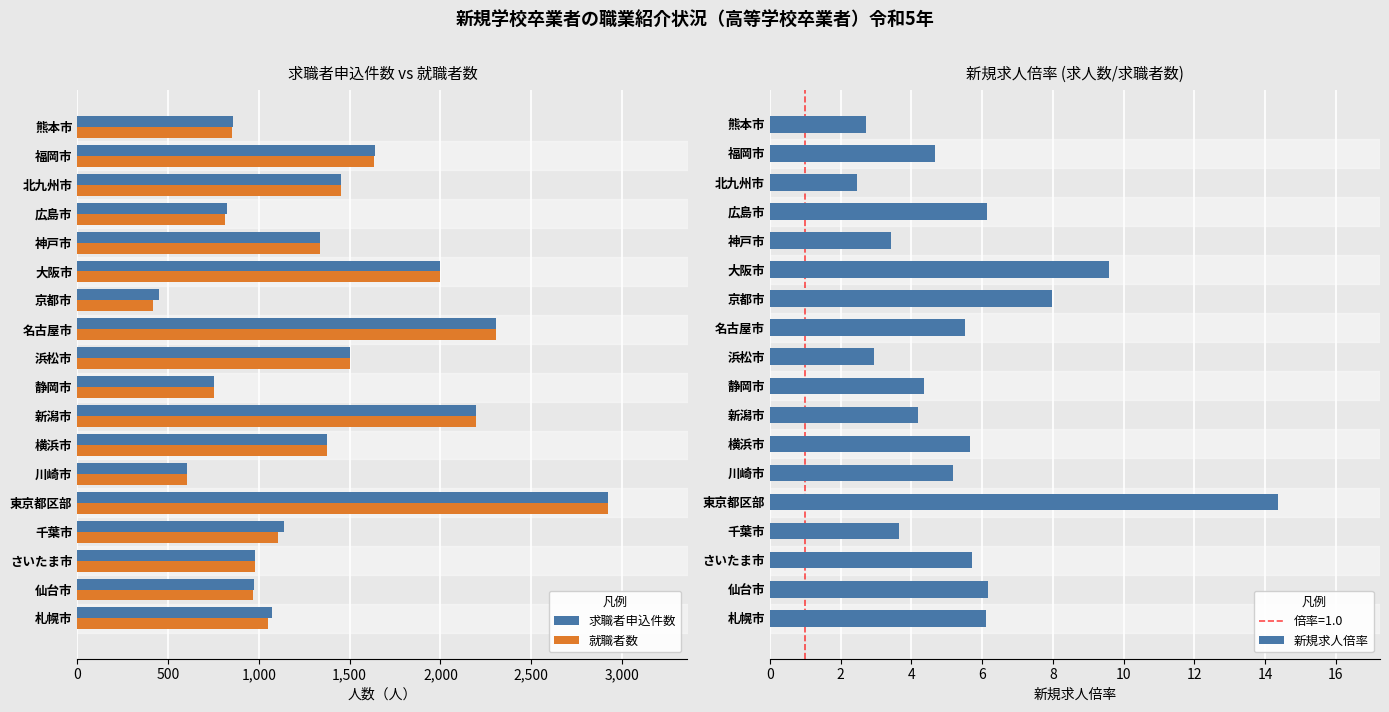

At how many categories does at least one series exceed 609?

16